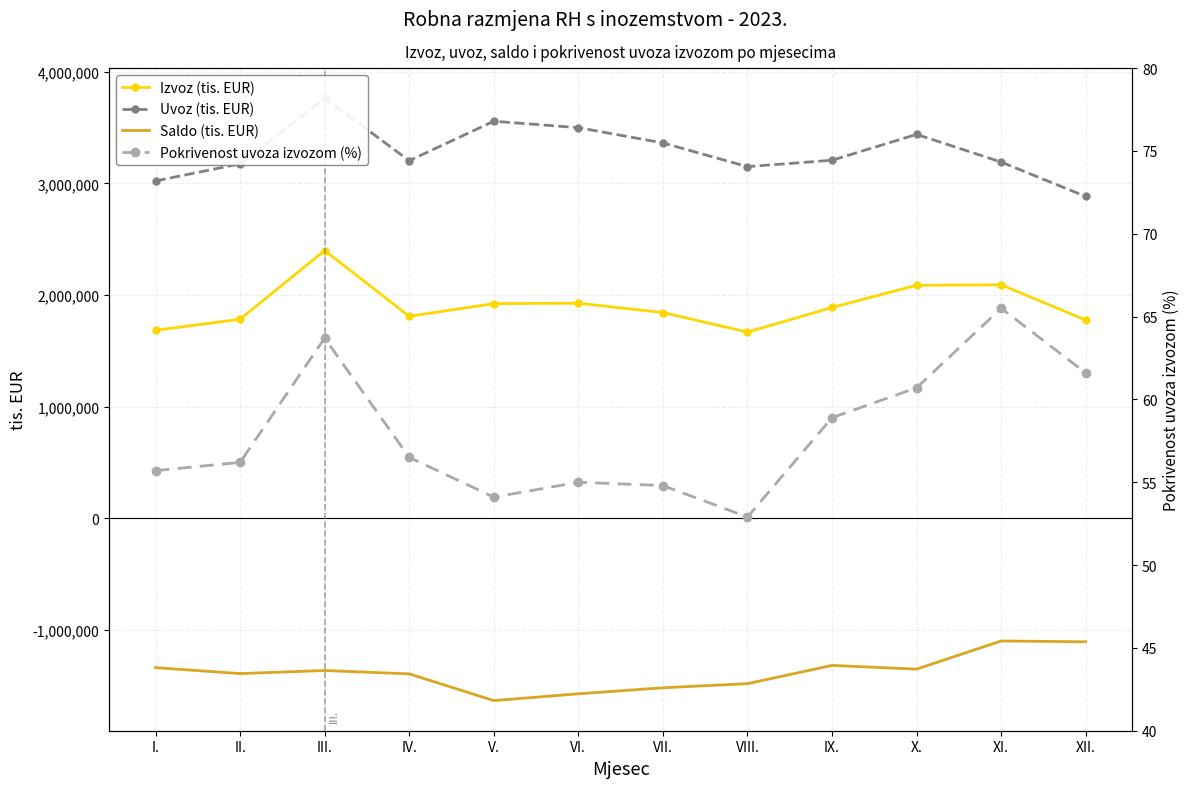

Between IX. and VII., which is larger?

IX.